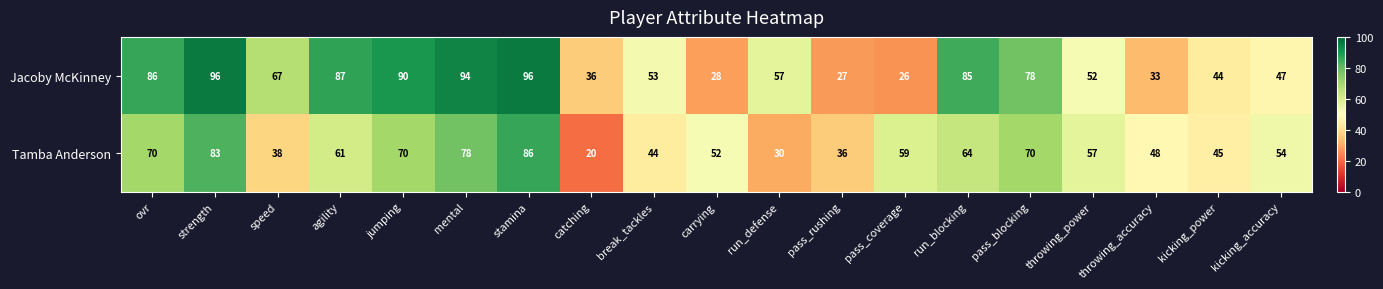

The Tamba Anderson series shows 70 at ovr. True or false?

True